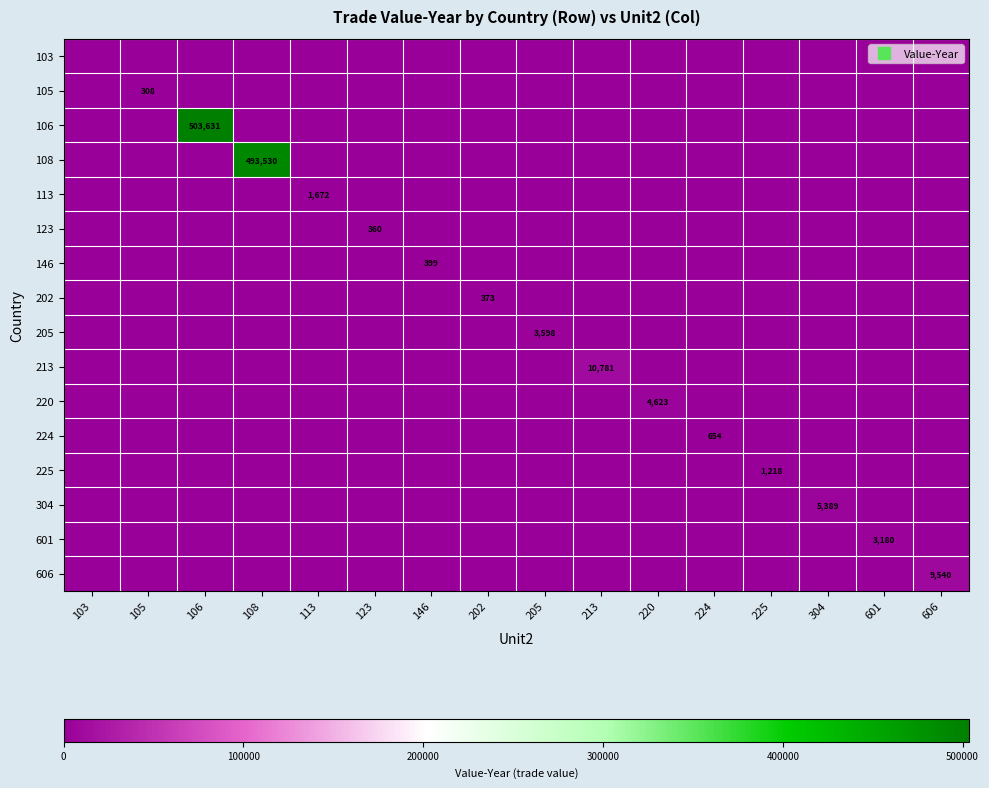

What is the difference between the maximum and minimum values in the 213 series?

10781